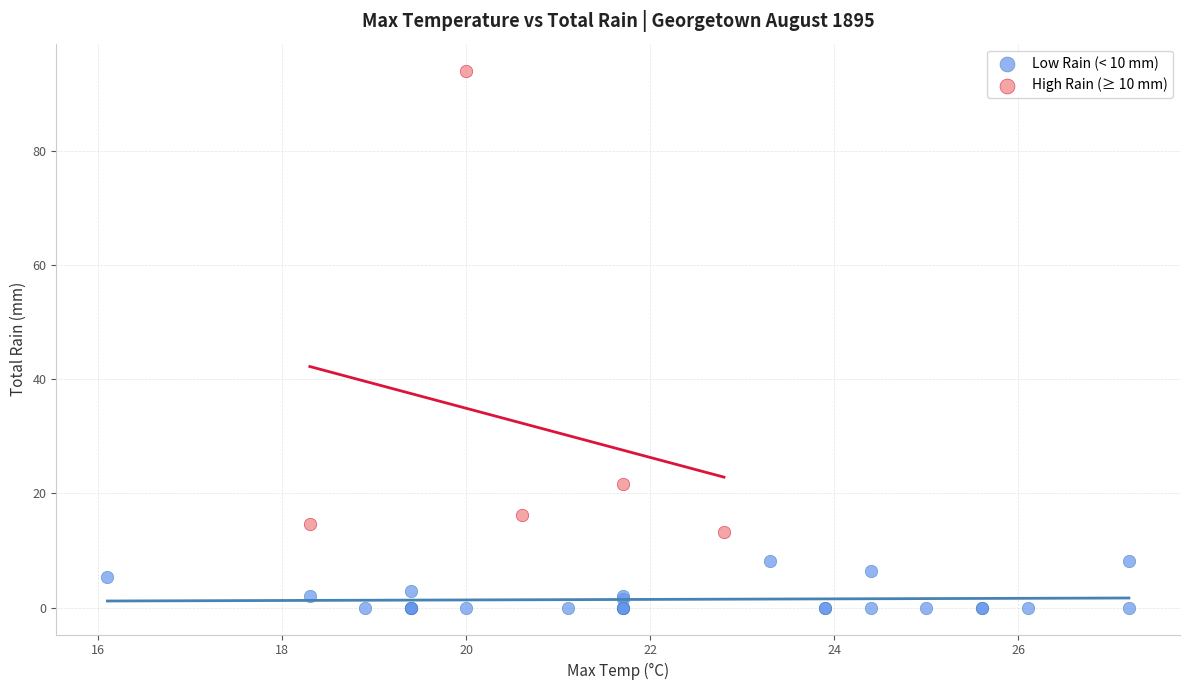

Which series reaches the minimum Y coordinate?

Low Rain (< 10 mm)